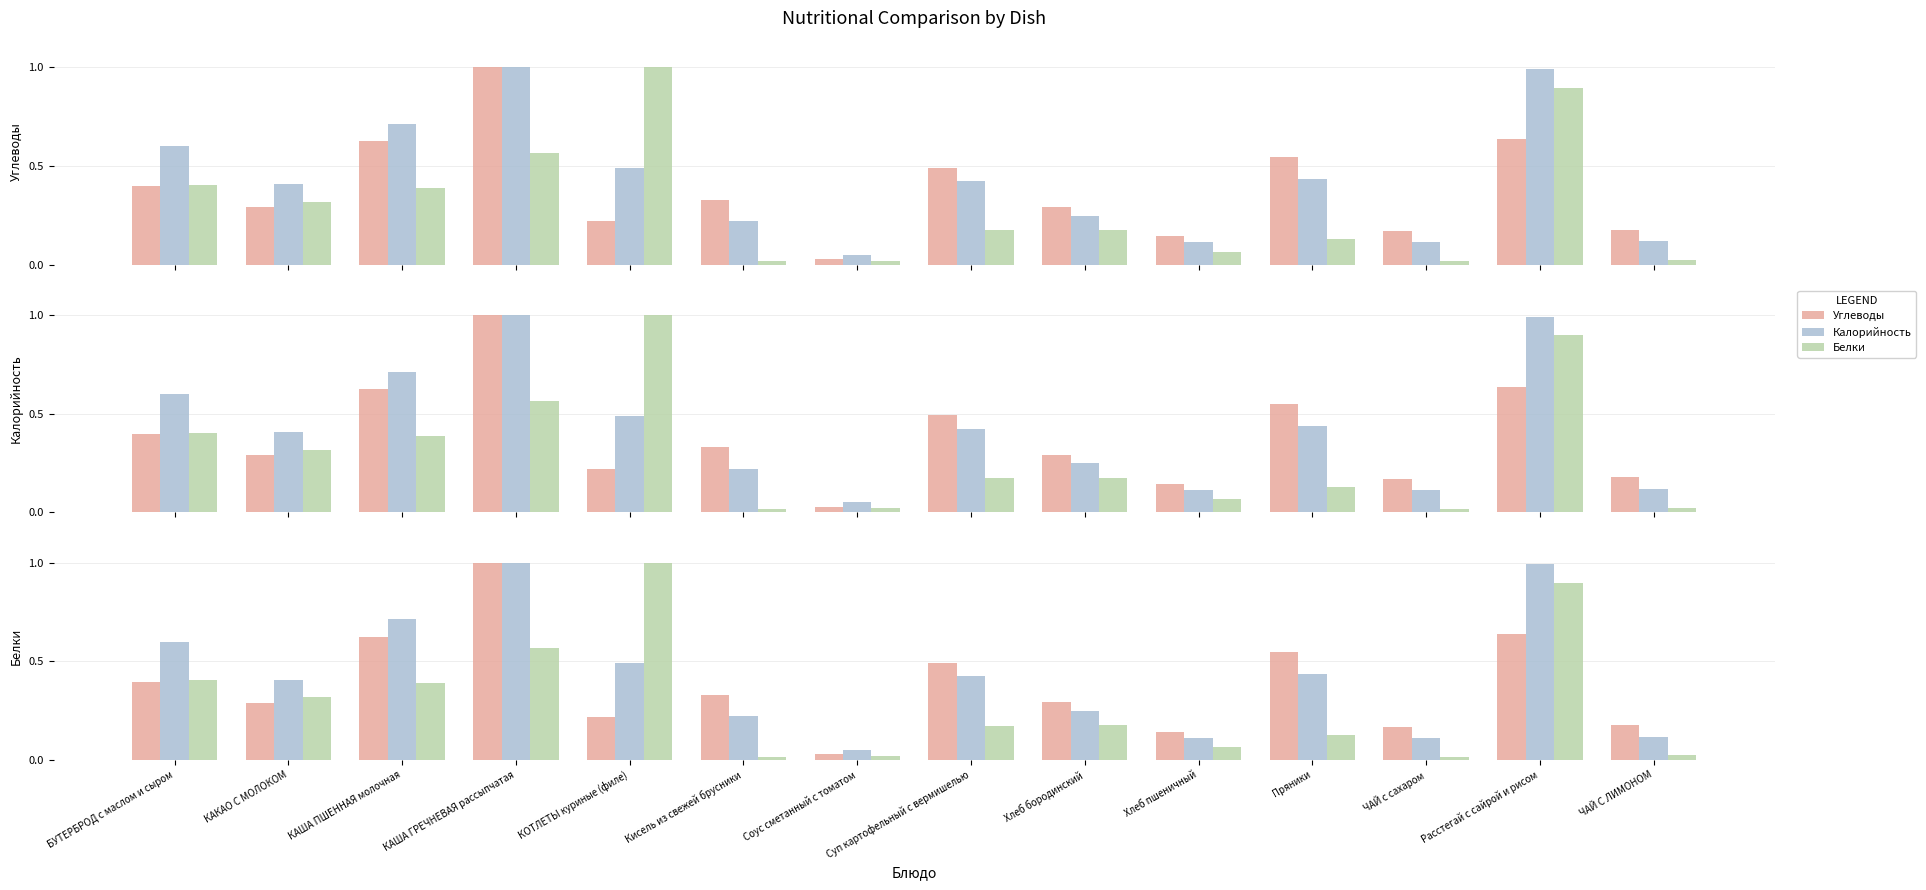

What is the difference between the maximum and minimum values in the Белки series?

1.0